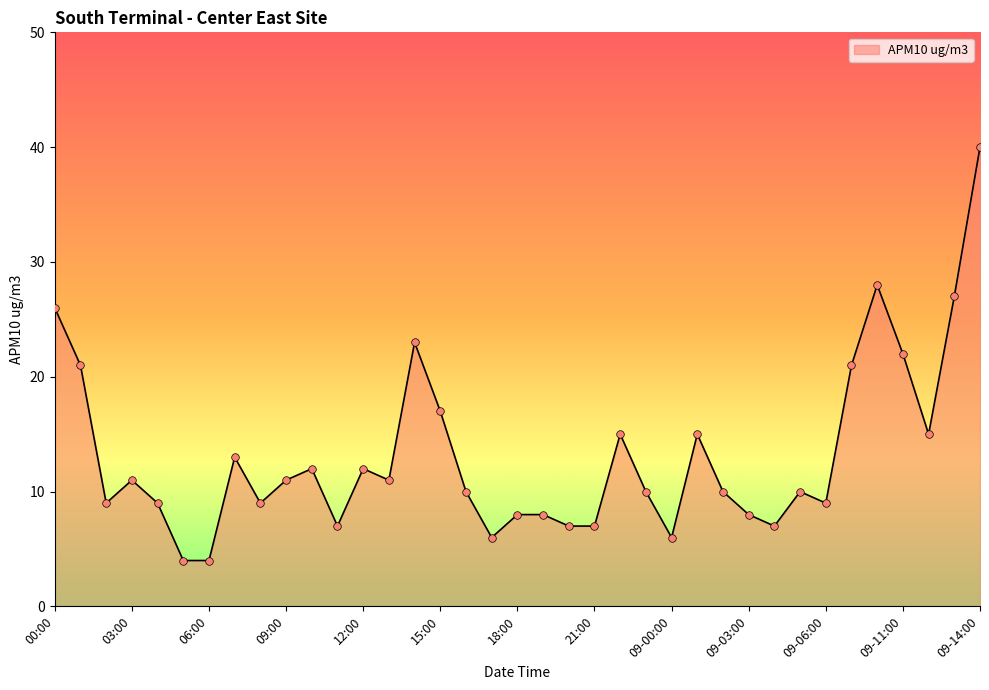

What is the difference between the maximum and minimum values?

36